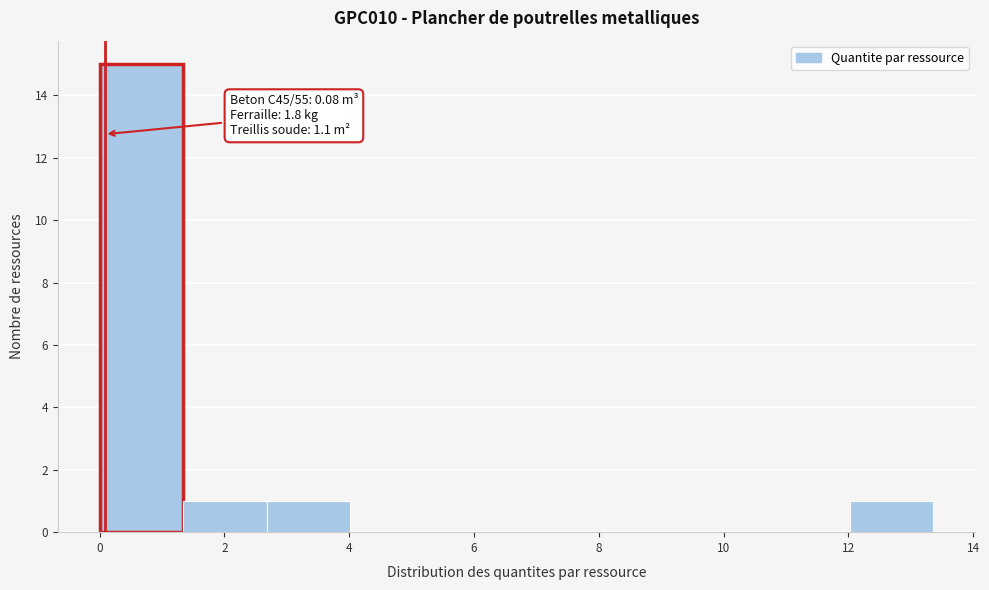

Over which range of the x-axis is the bar tallest?

0.0 to 1.4